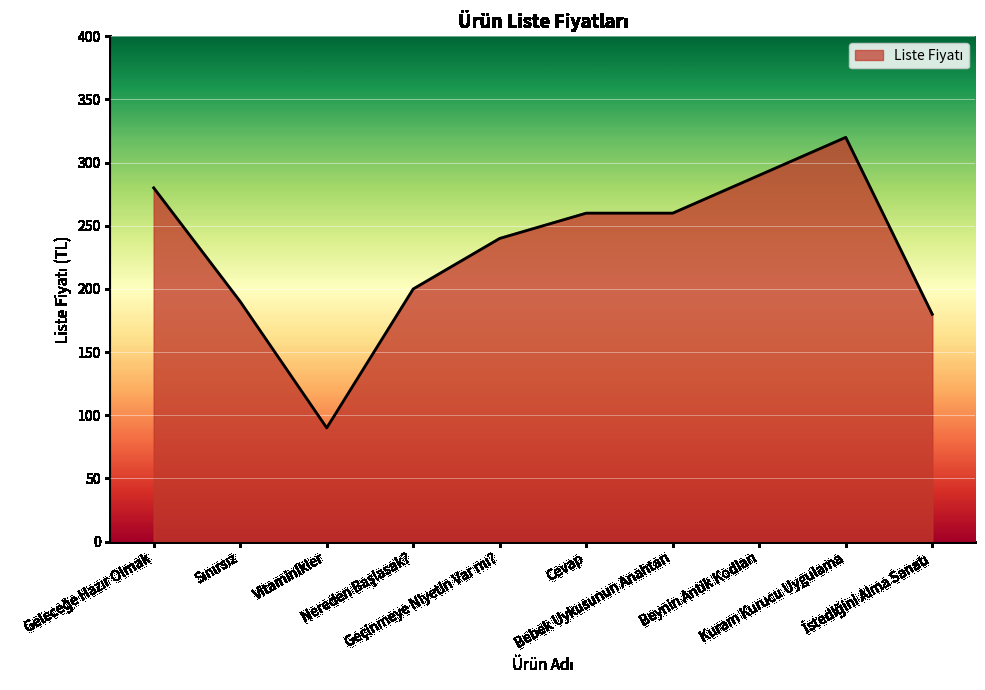

What is the greatest value displayed?

320